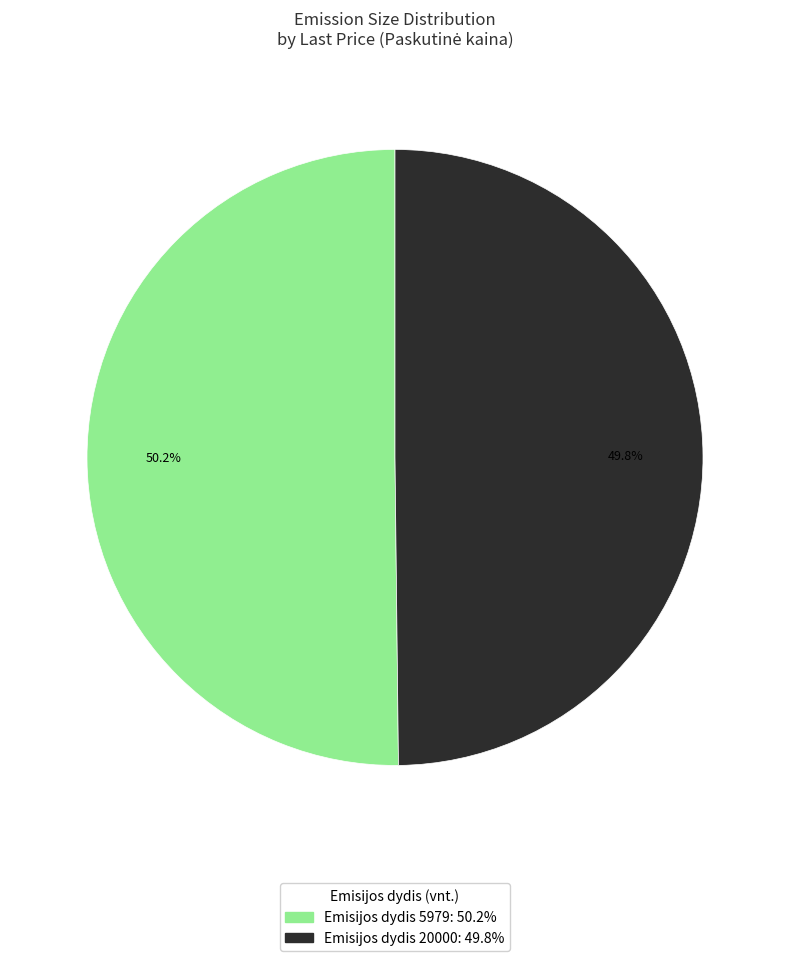

To the nearest percent, what is the average slice percentage?

50%